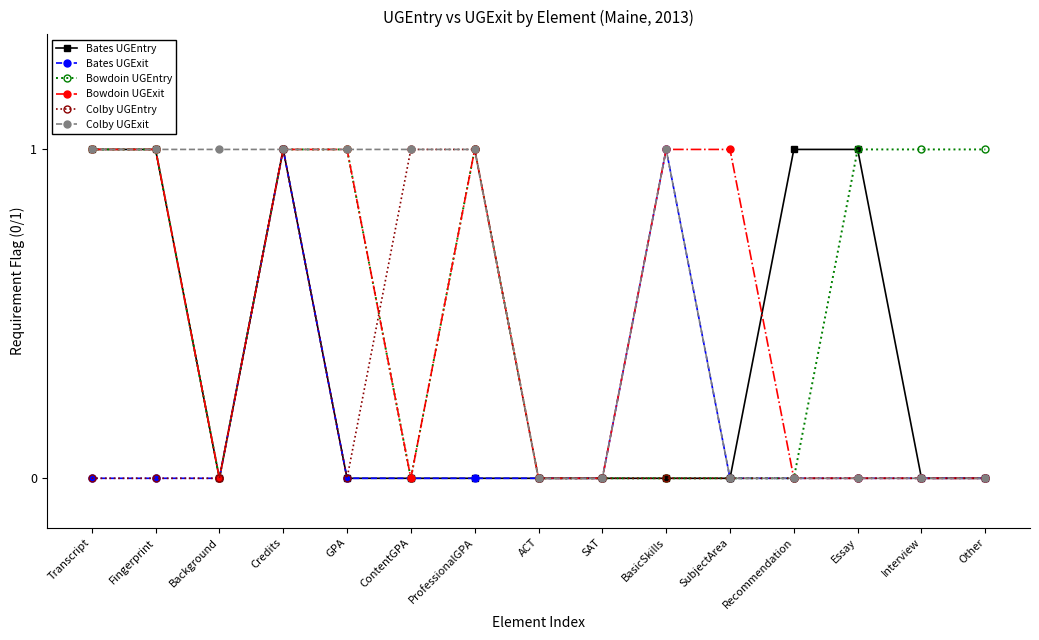

Where is the first local minimum for Bates UGEntry?

Background